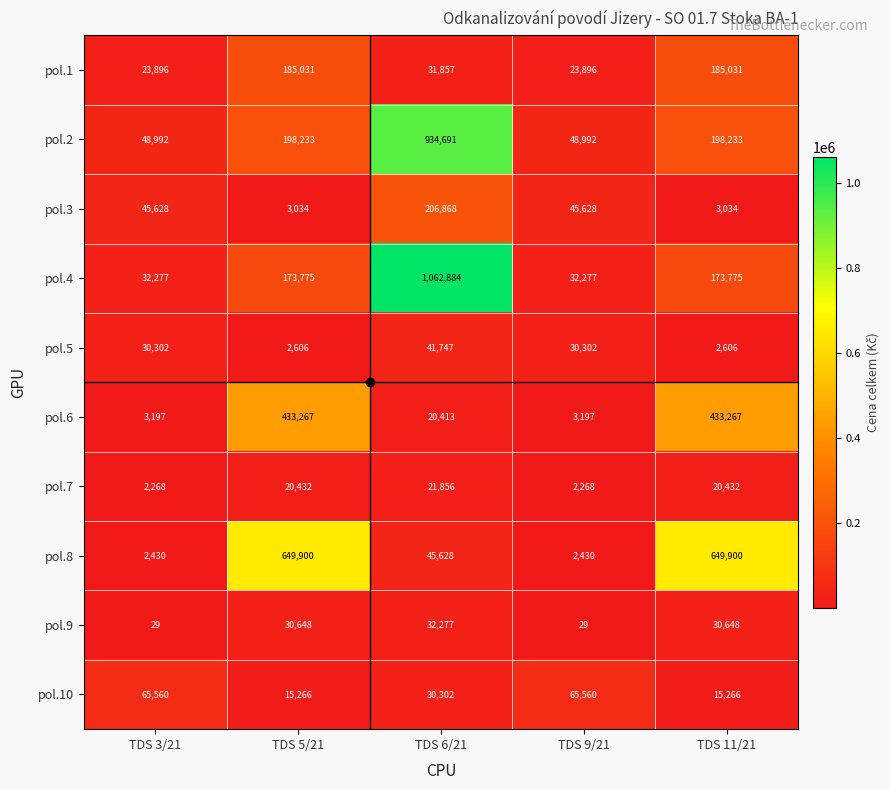

What is the spread (max minus min) of values at TDS 6/21?

1042471